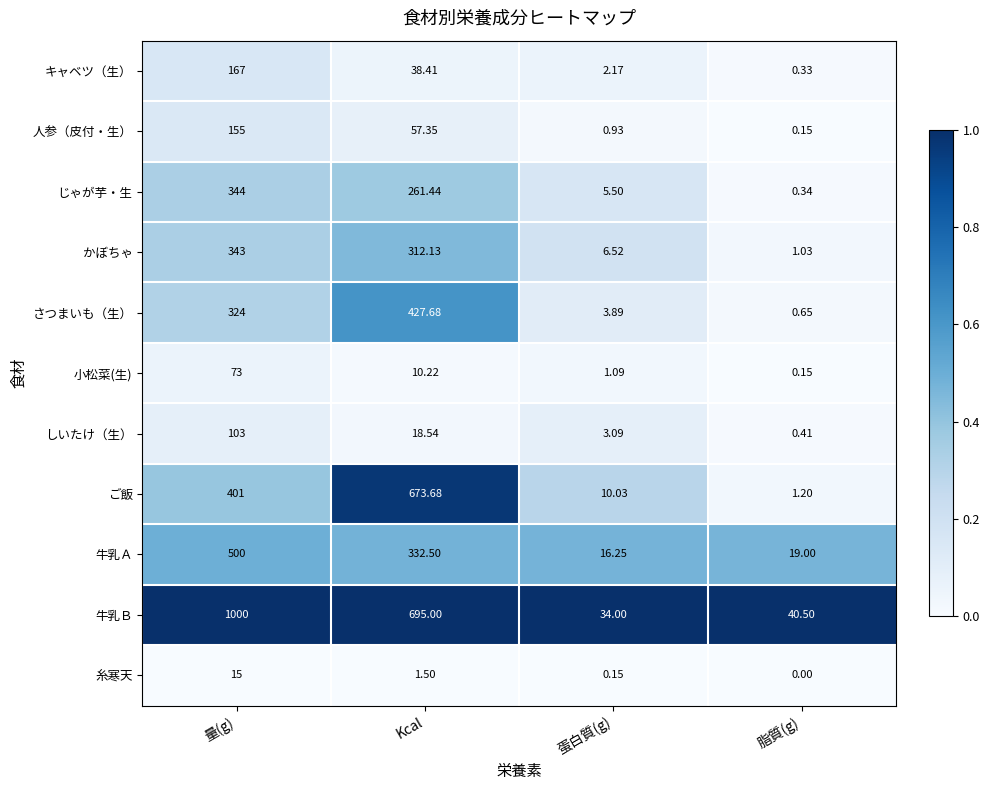

Rank the series at Kcal from lowest to highest value.

糸寒天, 小松菜(生), しいたけ（生）, キャベツ（生）, 人参（皮付・生）, じゃが芋・生, かぼちゃ, 牛乳Ａ, さつまいも（生）, ご飯, 牛乳Ｂ